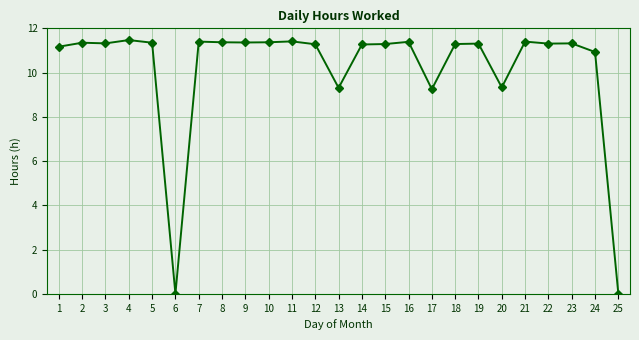

What value does the data have at 21?

11.4